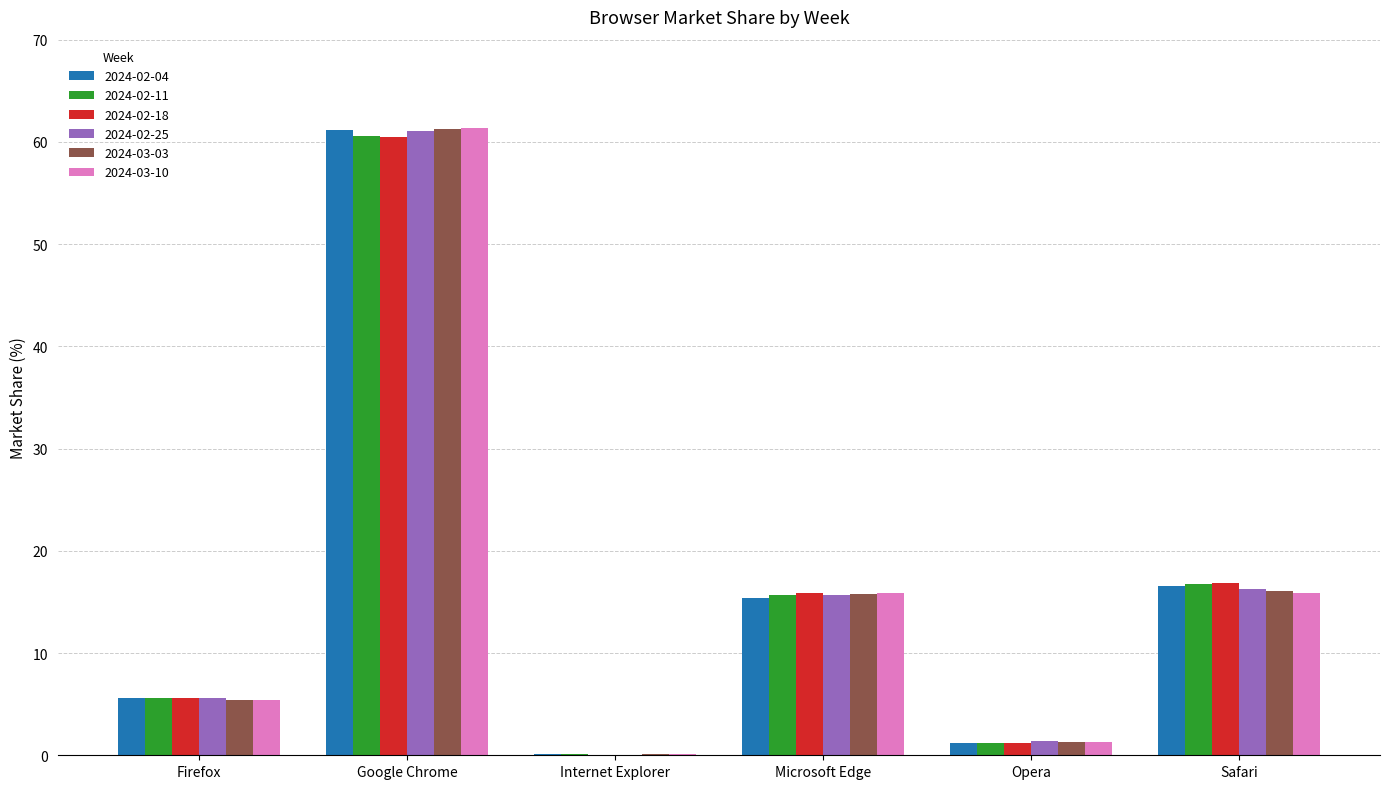

Are the bars grouped side by side (vs. stacked)?

Yes